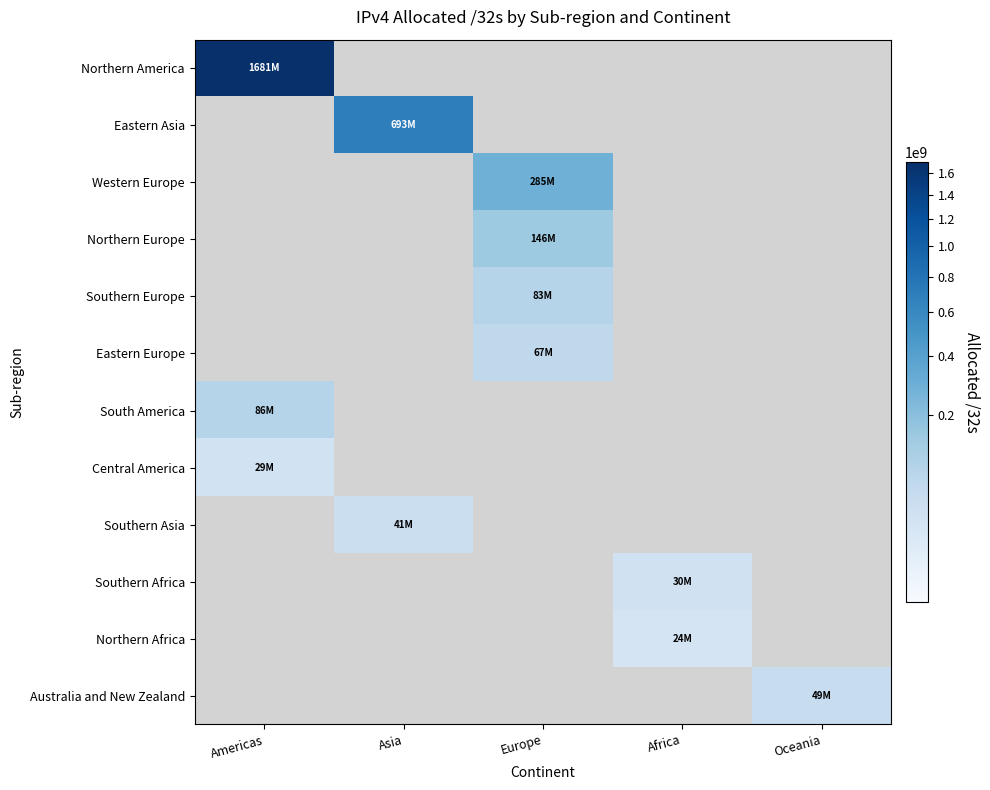

At how many categories does at least one series exceed 214708070?

3